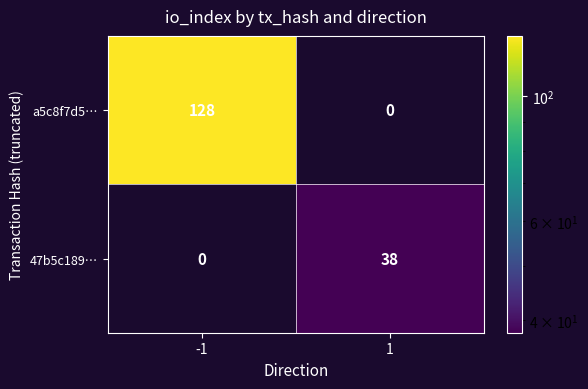

How many distinct data groups are displayed?

2